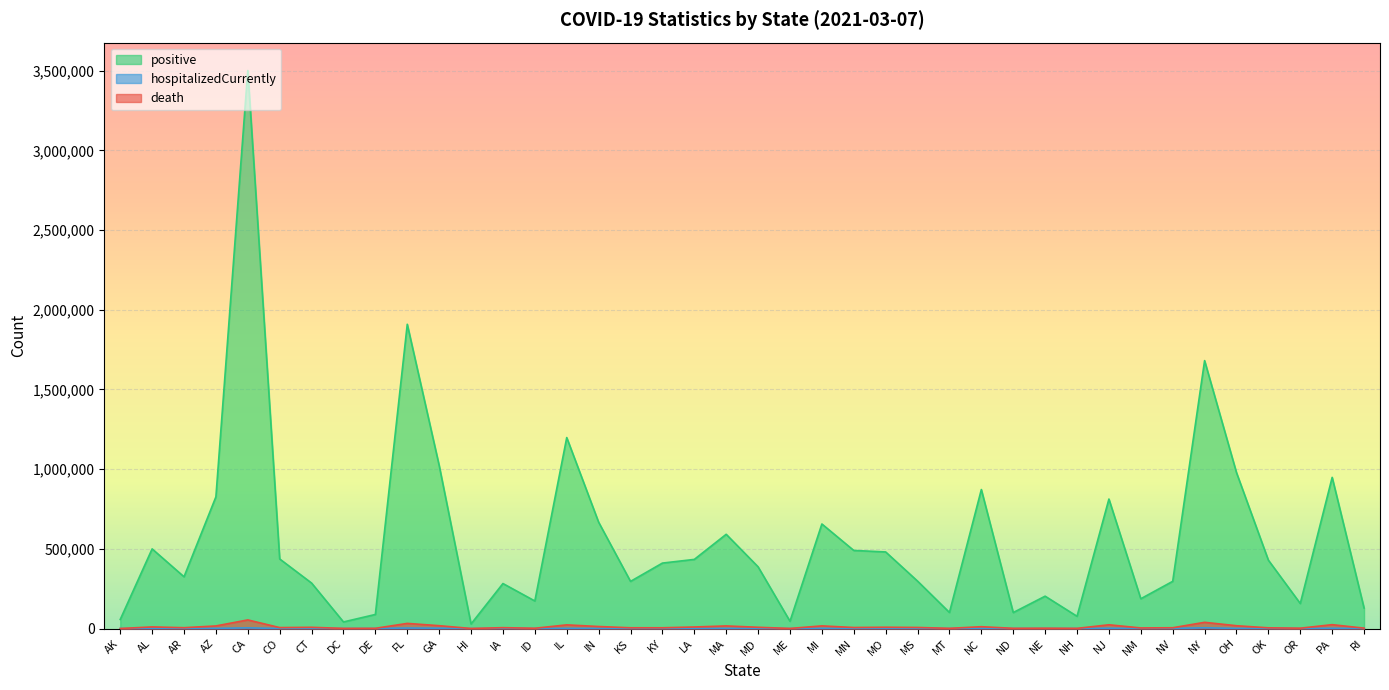

What is the value of the hospitalizedCurrently point at the 29th from the left?

23